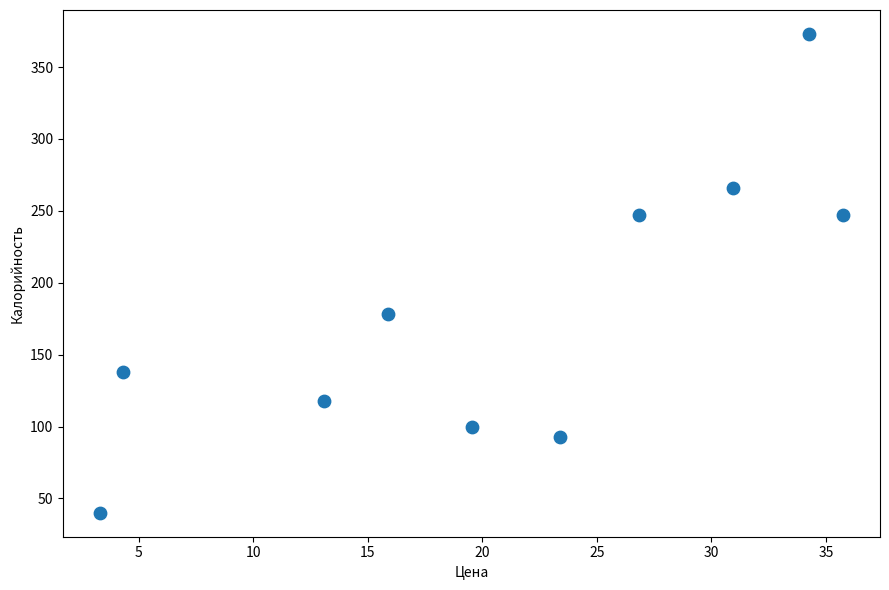

What is the range of Y values (max minus min)?

333.0